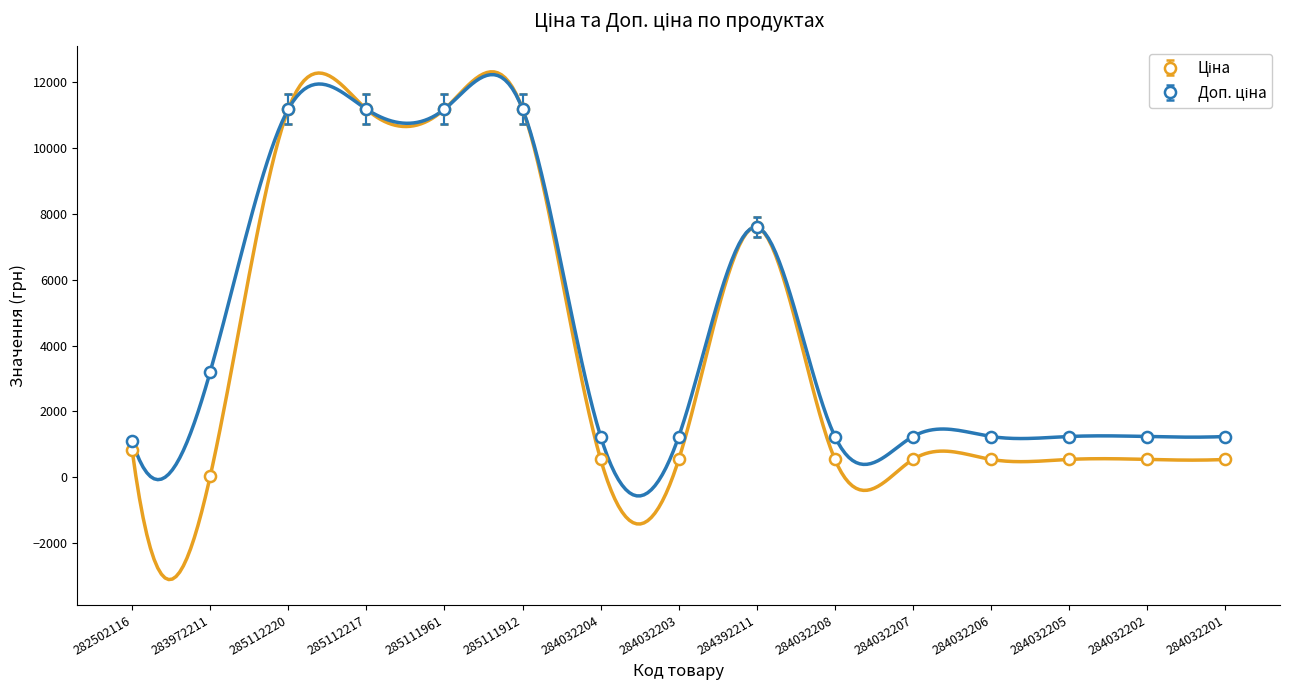

What is the difference between the highest and lowest values at 284032201?

696.4